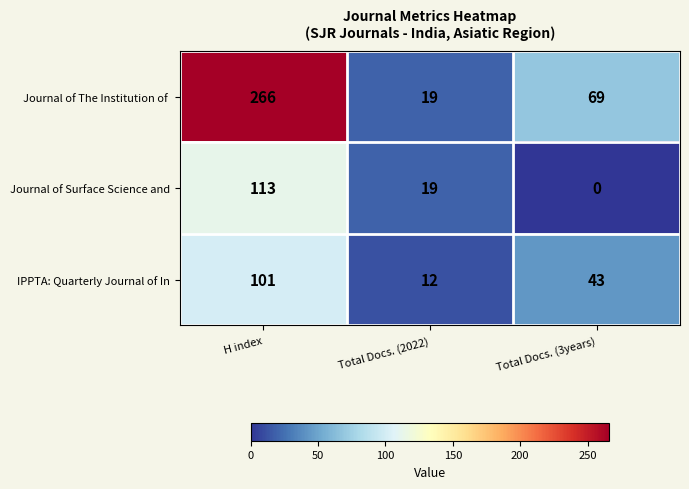

Rank the categories by IPPTA: Quarterly Journal of In value from highest to lowest.

H index, Total Docs. (3years), Total Docs. (2022)